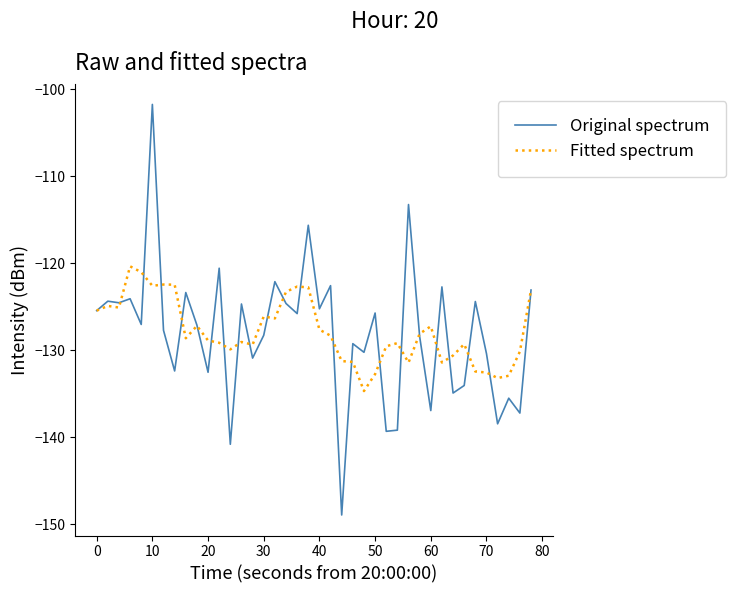

What is the lowest value of the Fitted spectrum series?

-134.7